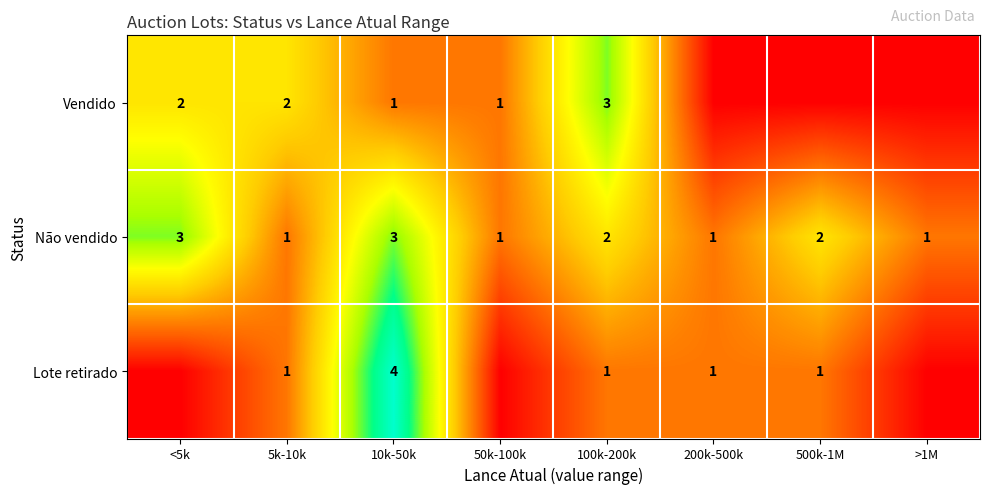

Where does the Não vendido series first go above 2?

<5k